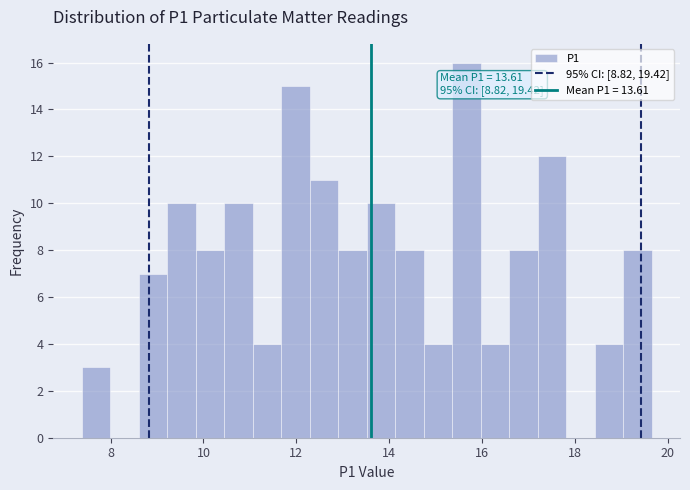

Read against the x-axis, roughly where is the centre of the tallest bar?

15.6